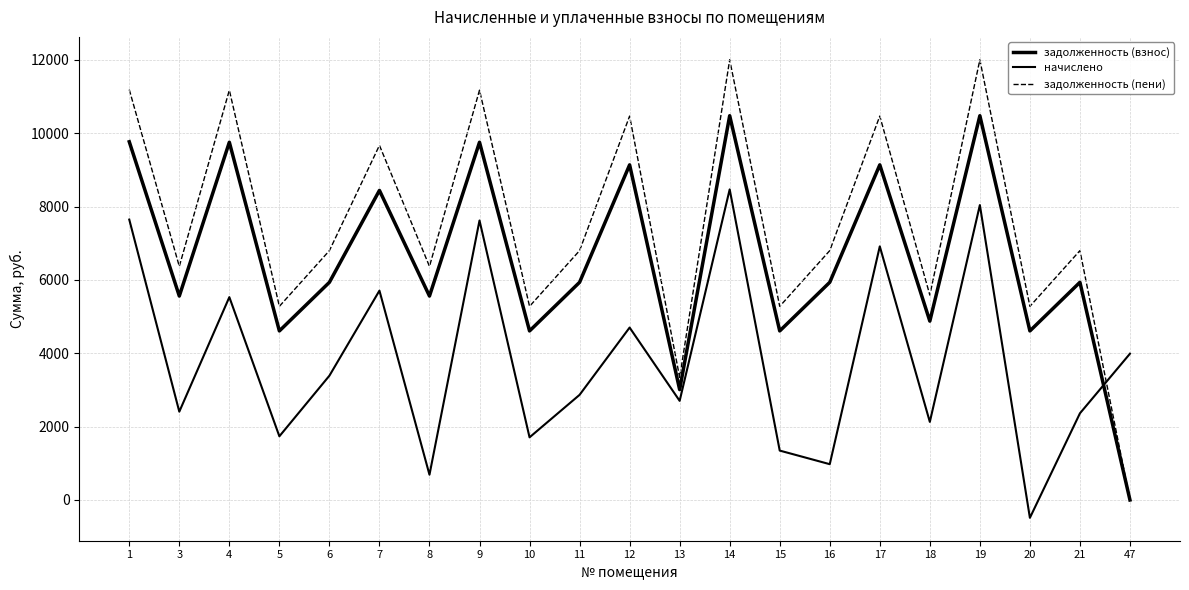

What is the average value of the задолженность (взнос) series?

6579.0